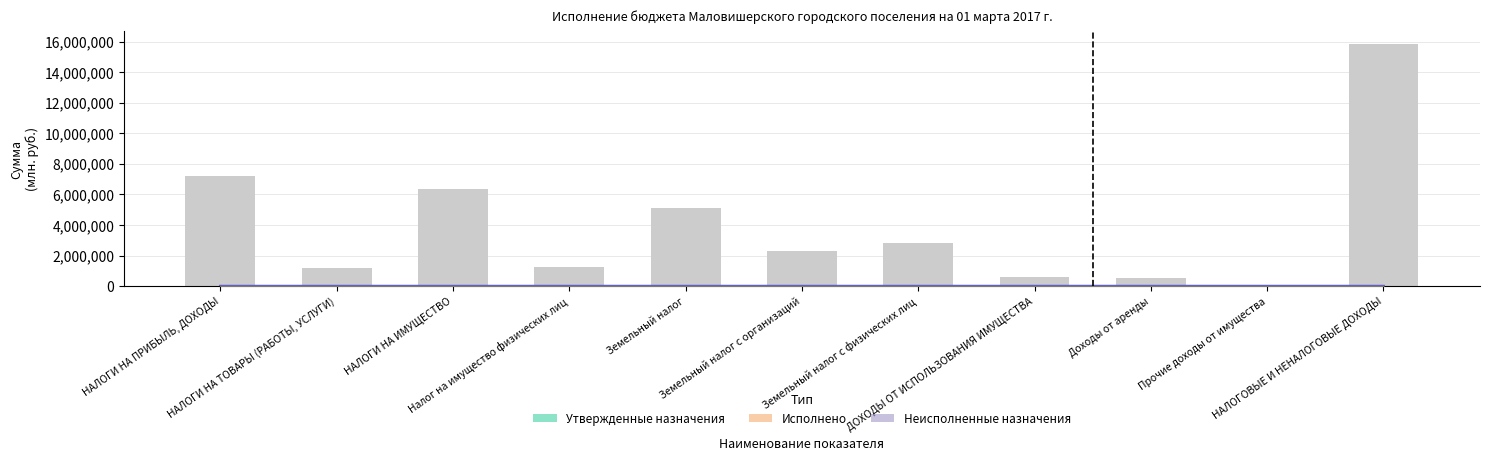

At НАЛОГИ НА ПРИБЫЛЬ, ДОХОДЫ, list the series in order from smallest to largest.

Исполнено, Неисполненные назначения, Утвержденные назначения